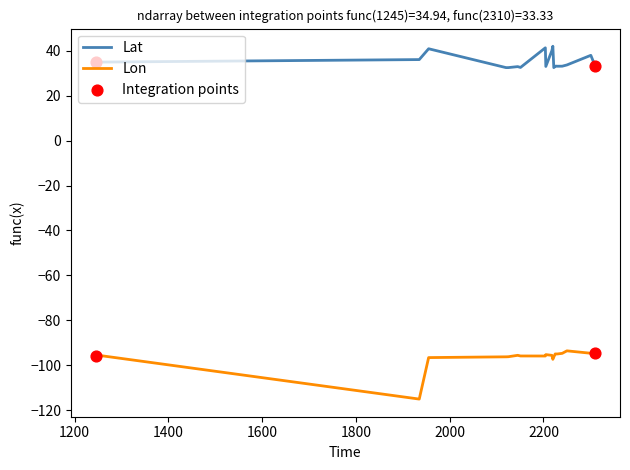

Which series has the largest total across all categories?

Lat